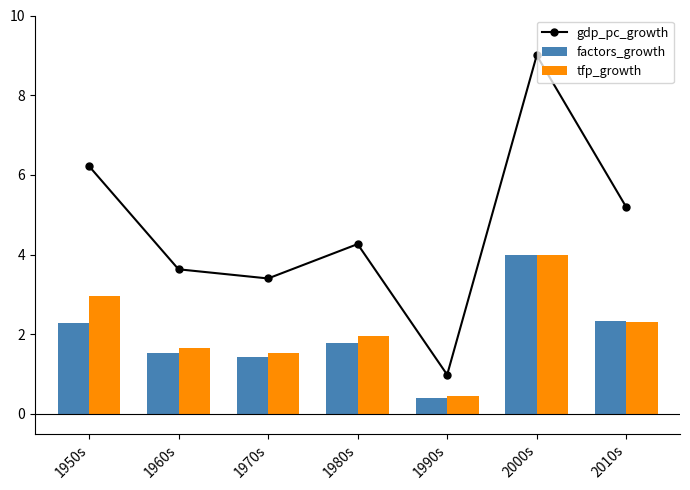

The gdp_pc_growth series shows 0.4 at 1990s. True or false?

False